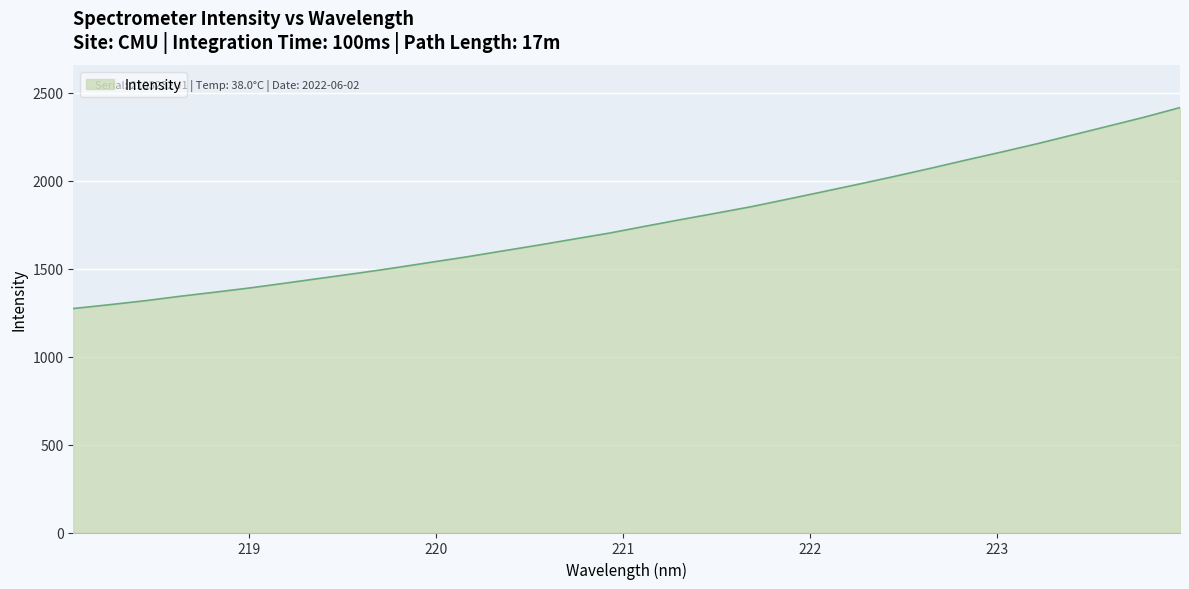

What is the difference between the maximum and minimum values?

1141.8